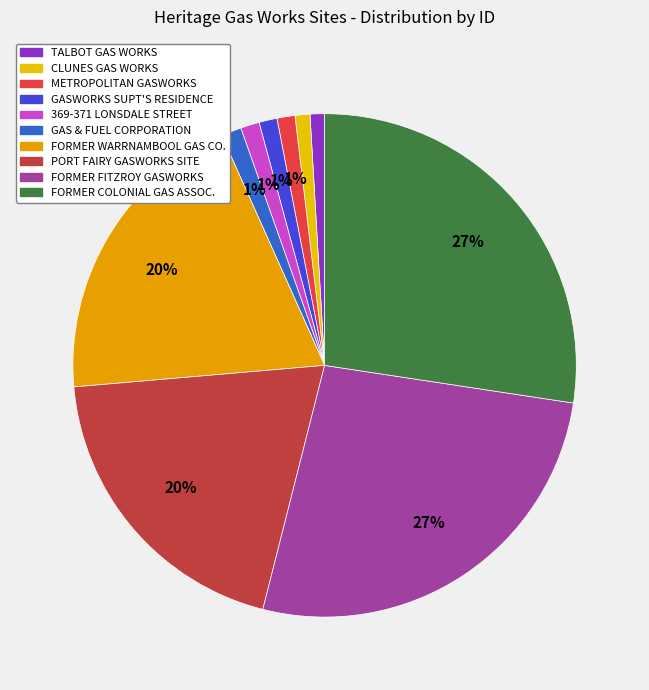

Count the number of slices in the pie.

10